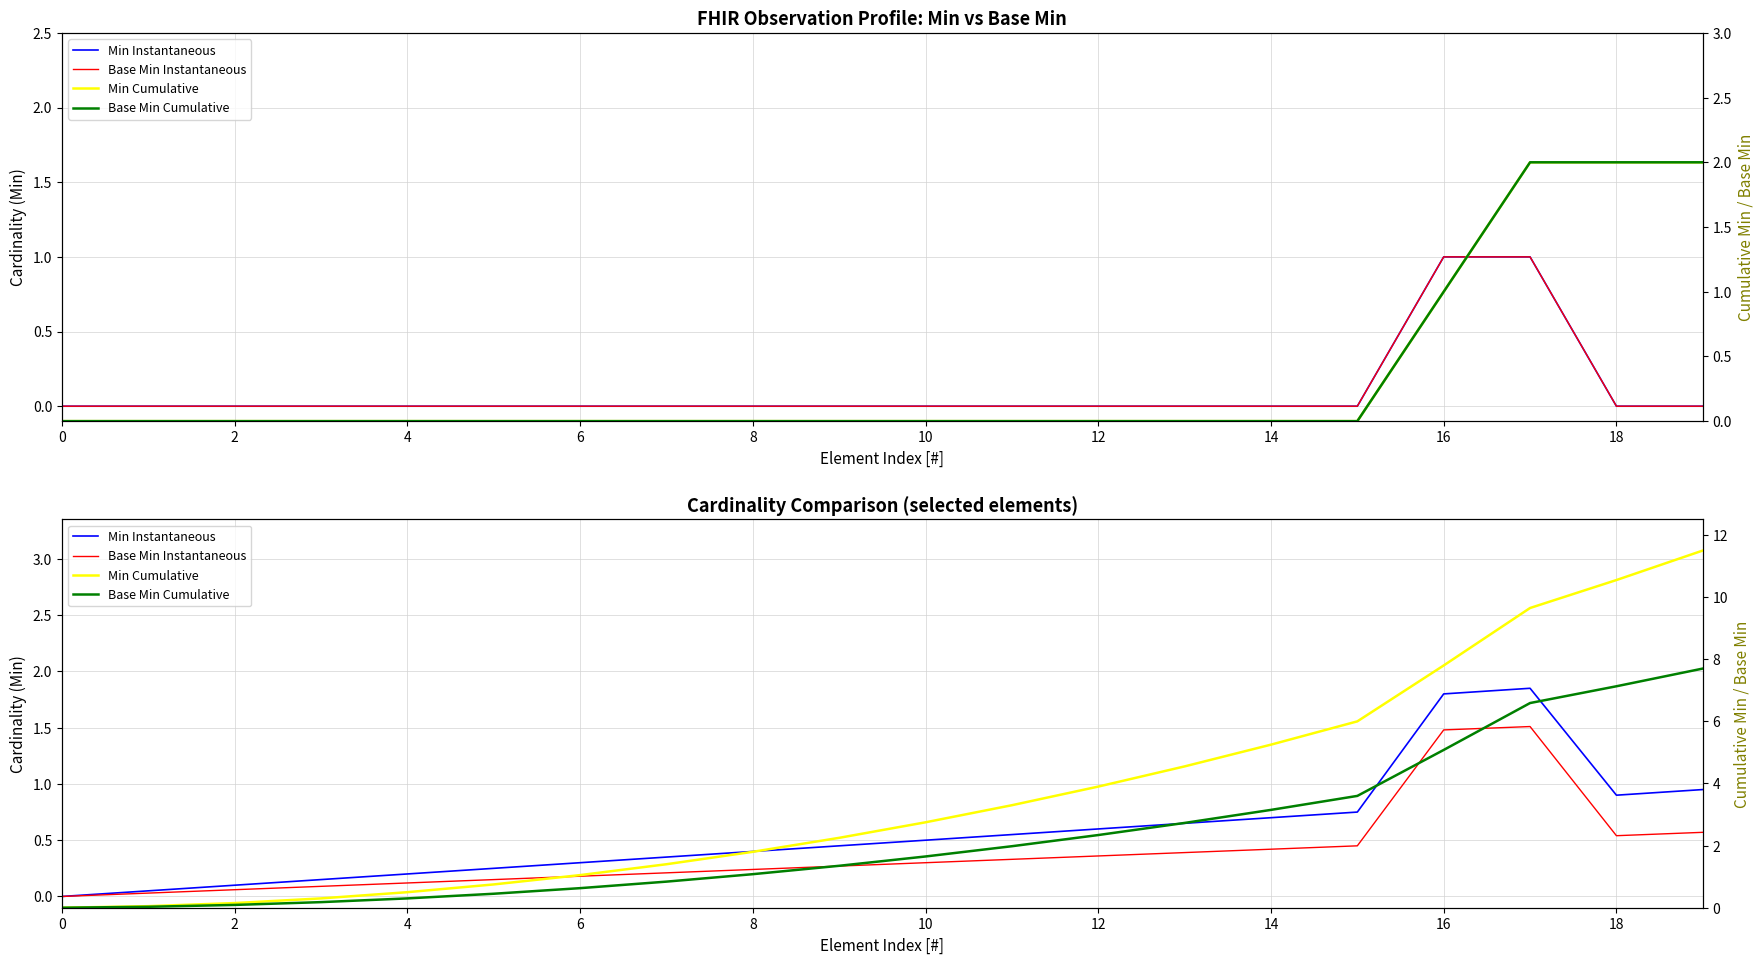

How many distinct data groups are displayed?

4